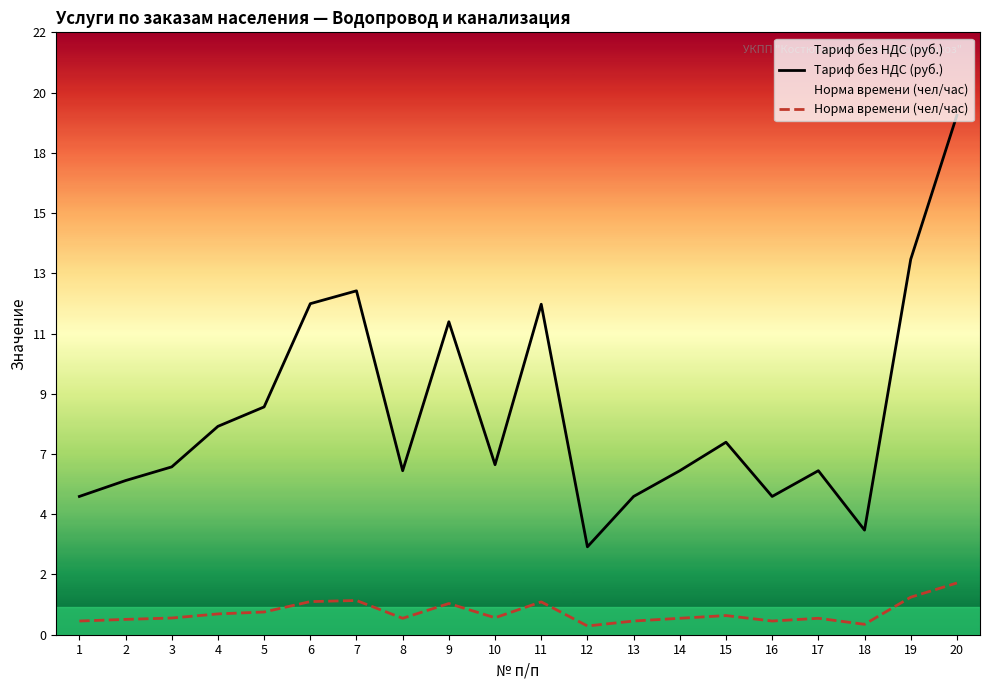

At which label does Норма времени (чел/час) reach its minimum?

12